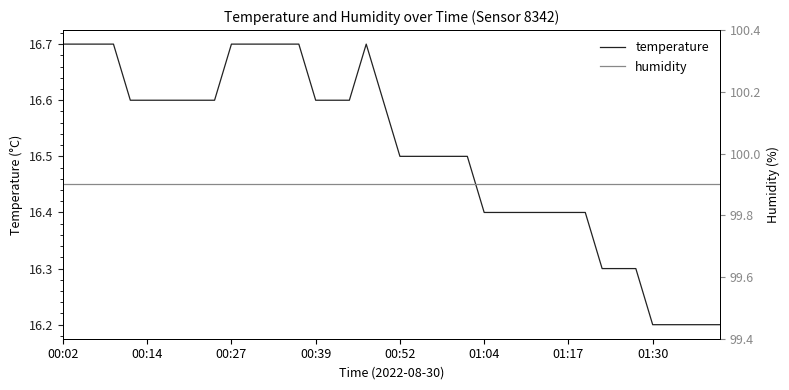

True or false: humidity has more than 0 interior local peaks.

False